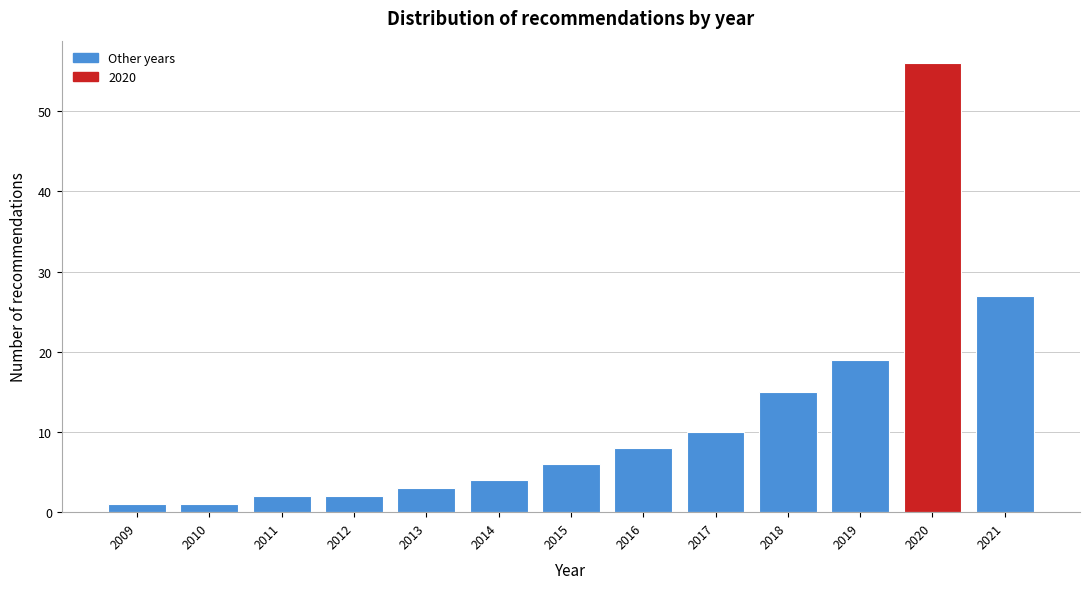

Reading right to left, transcribe all the data shown in this chart.

27	56	19	15	10	8	6	4	3	2	2	1	1